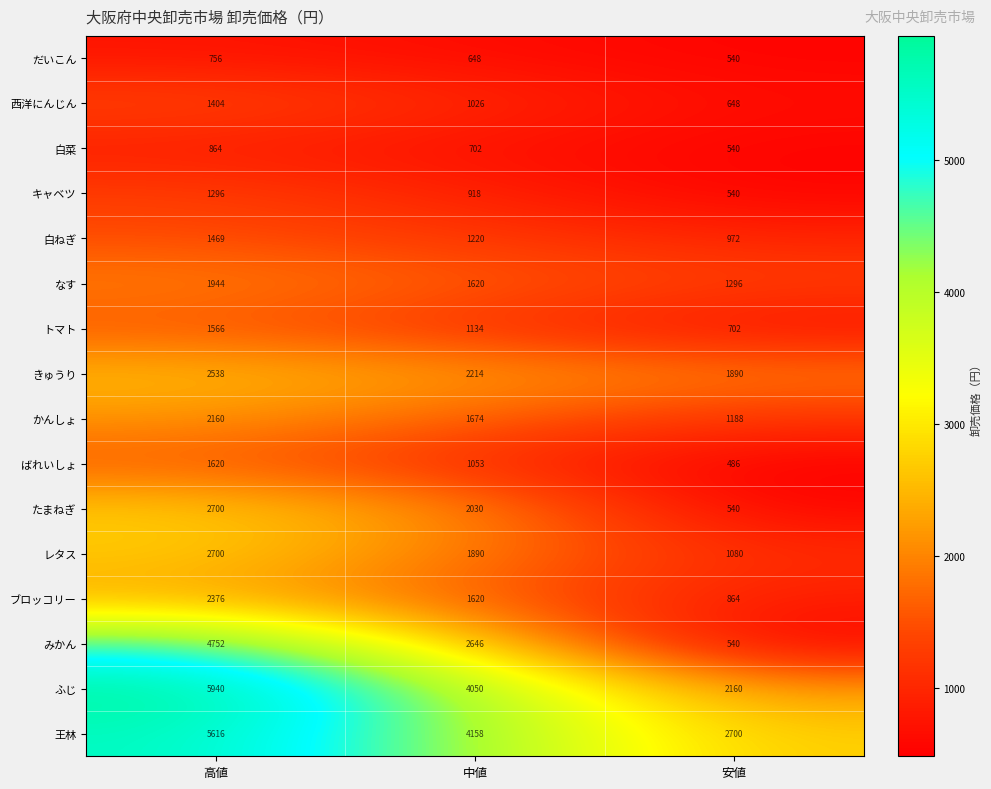

Which series has the largest total across all categories?

王林